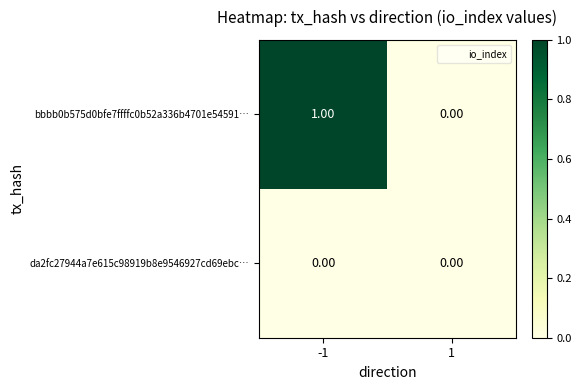

Between -1 and 1, which series saw the biggest shift?

bbbb0b575d0bfe7ffffc0b52a336b4701e54591…